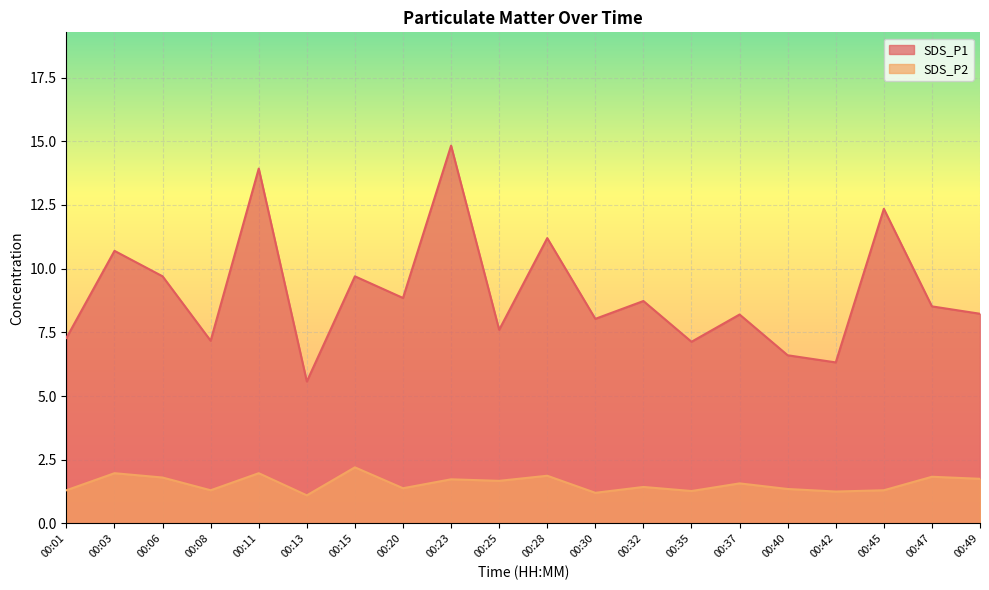

Which label corresponds to the smallest value in the chart?

00:13